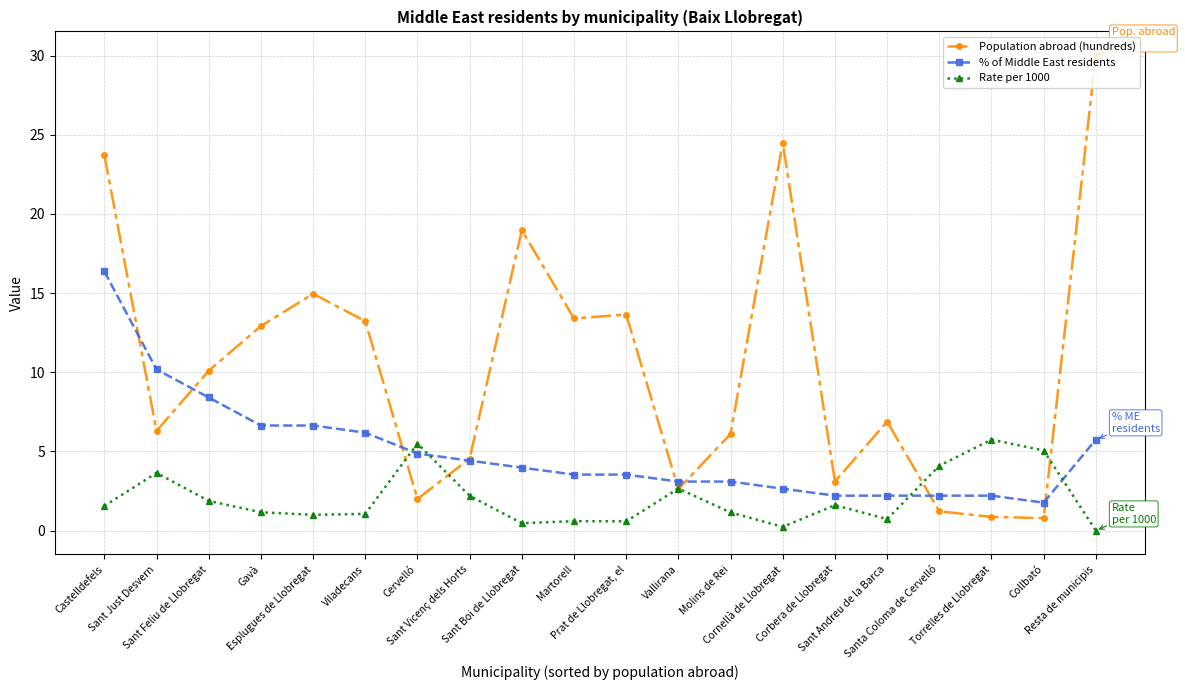

Read the % of Middle East residents value at Castelldefels.

16.4